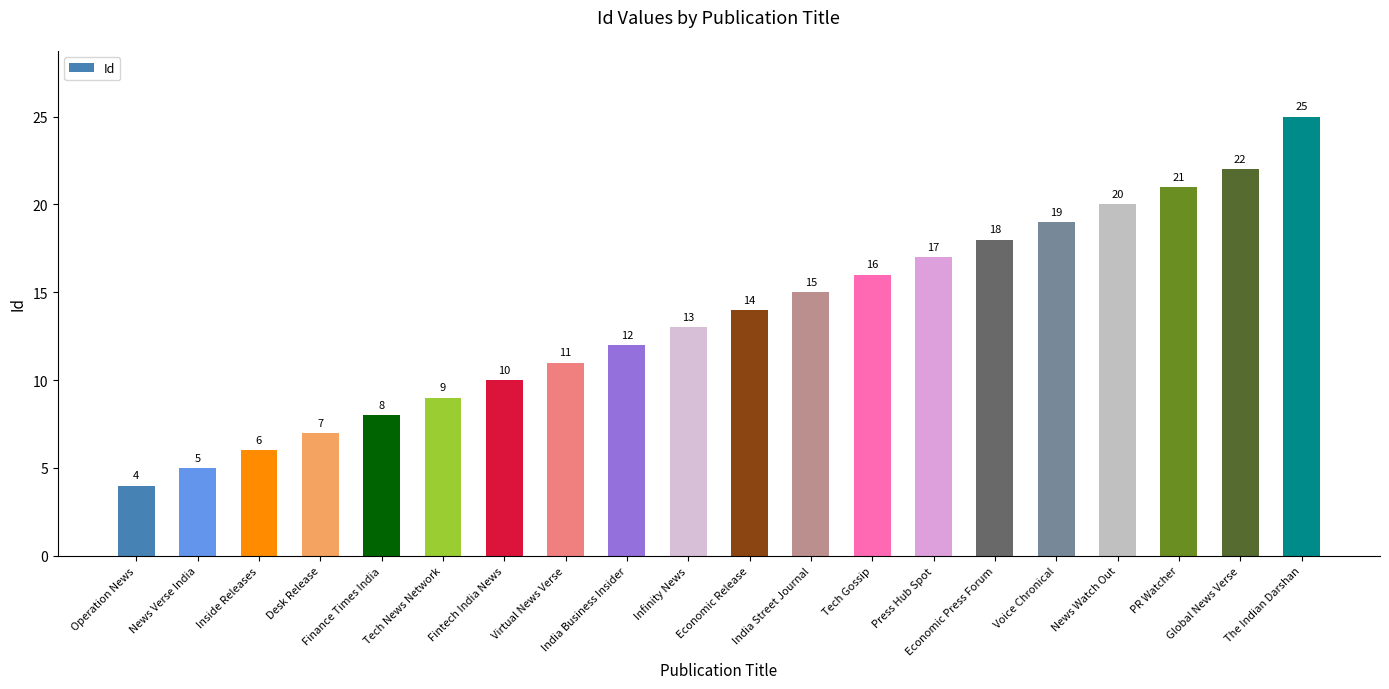

What is the sum of all values?

272